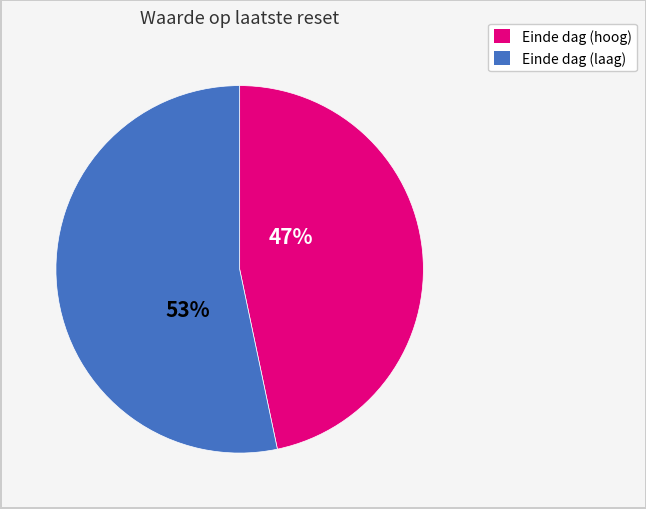

Is there a majority slice in this chart?

Yes